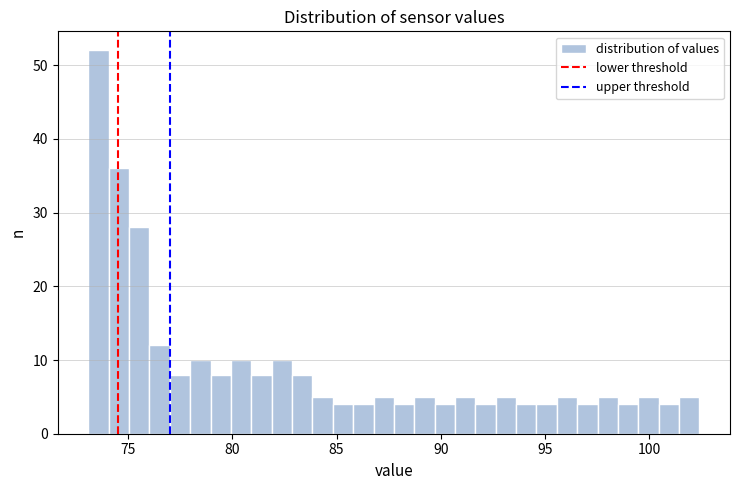

Around what value on the x-axis is the tallest bar? Give the approximate position of its centre, as read against the axis.

73.5